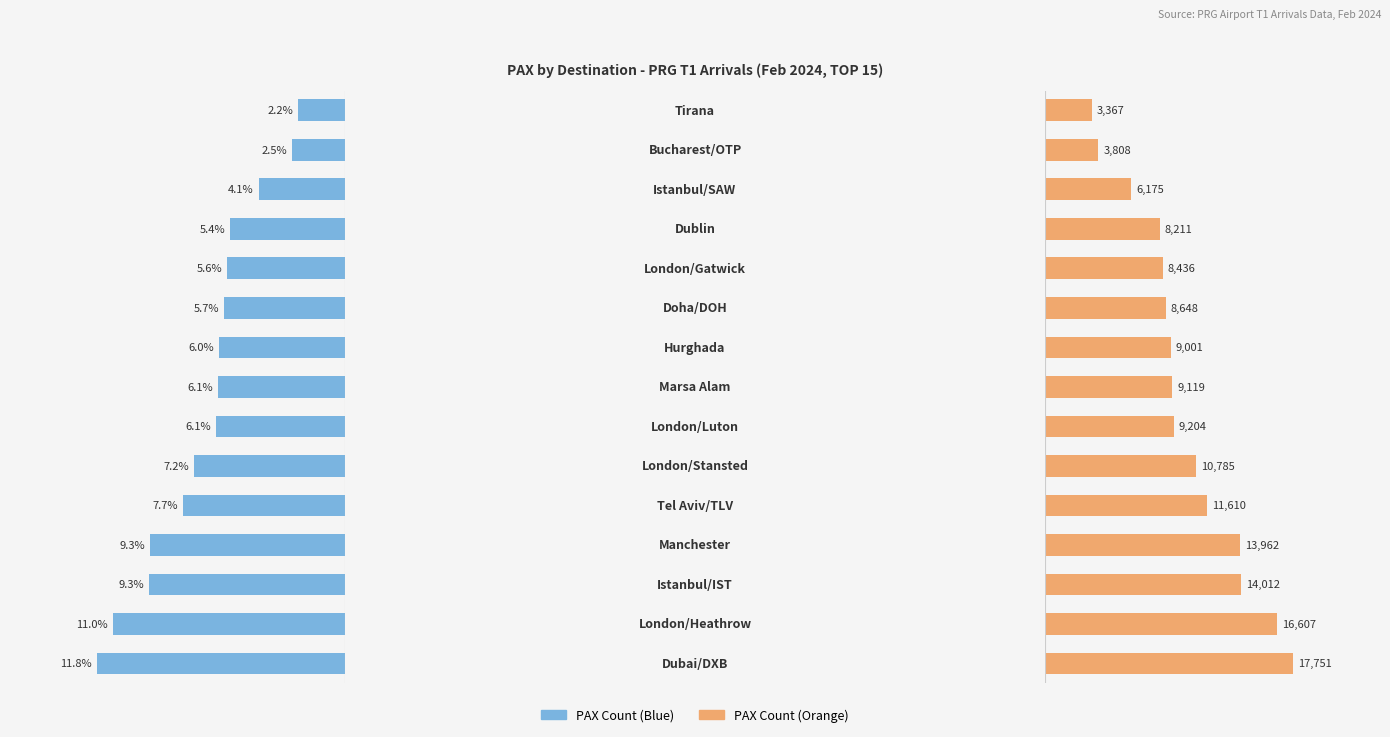

How many groups of bars are there?

15